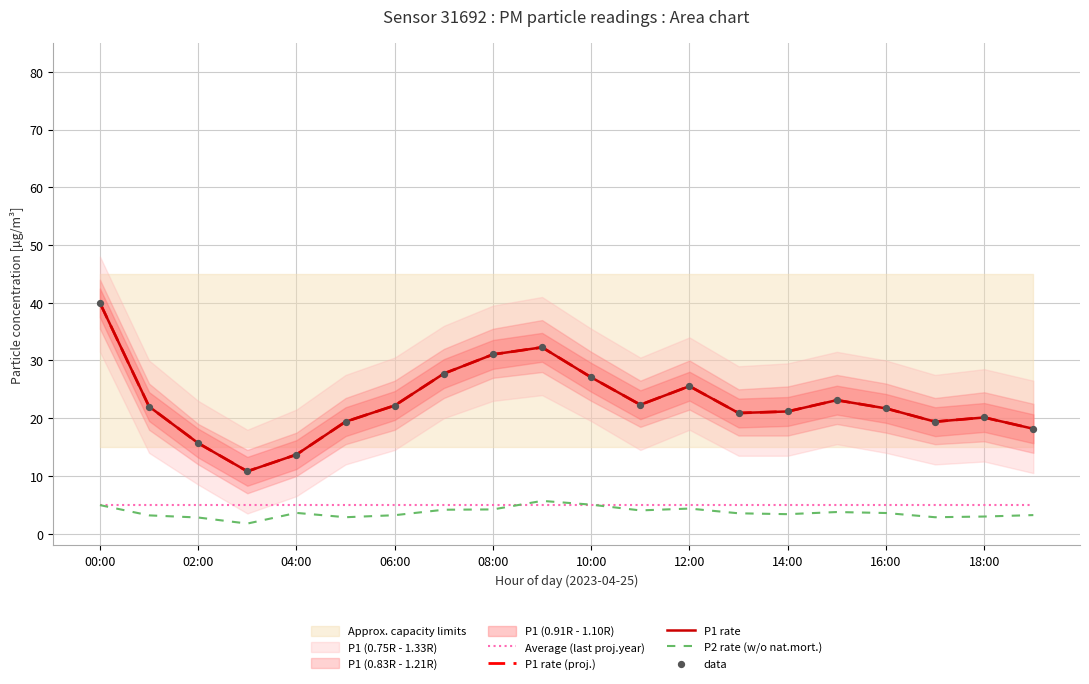

Is the value of Average (last proj.year) at 04:00 greater than the value of P1 rate (proj.) at 04:00?

No